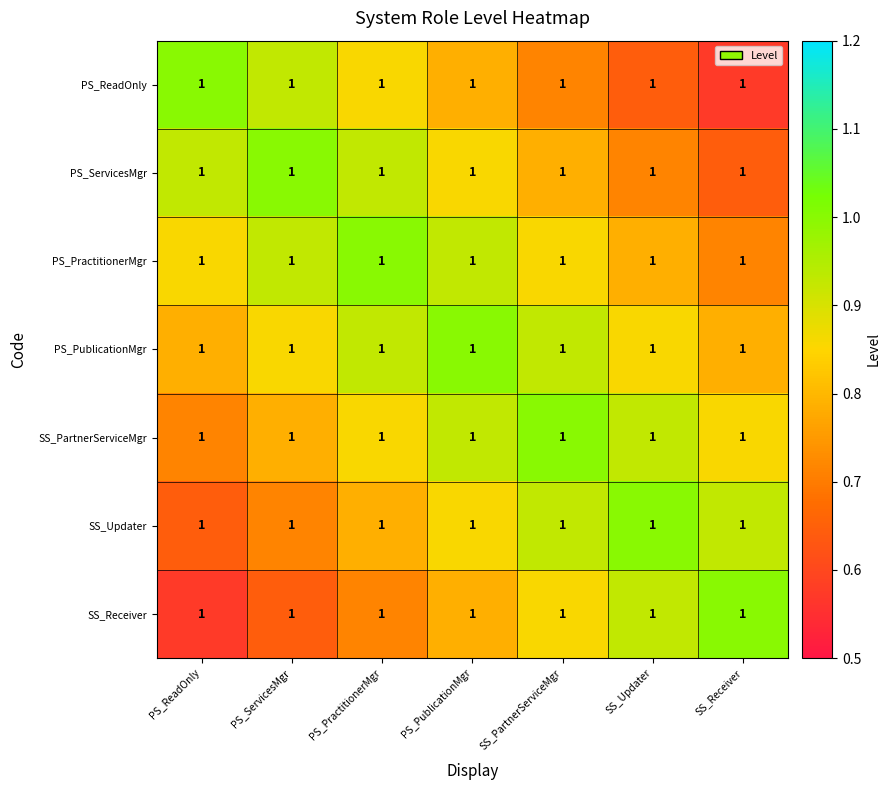

Which series changed the most between PS_ReadOnly and SS_Updater?

PS_ReadOnly